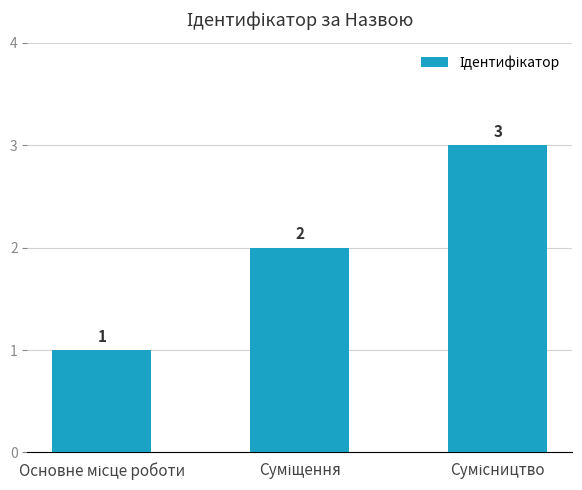

Count the values in the range 1 to 3.

3